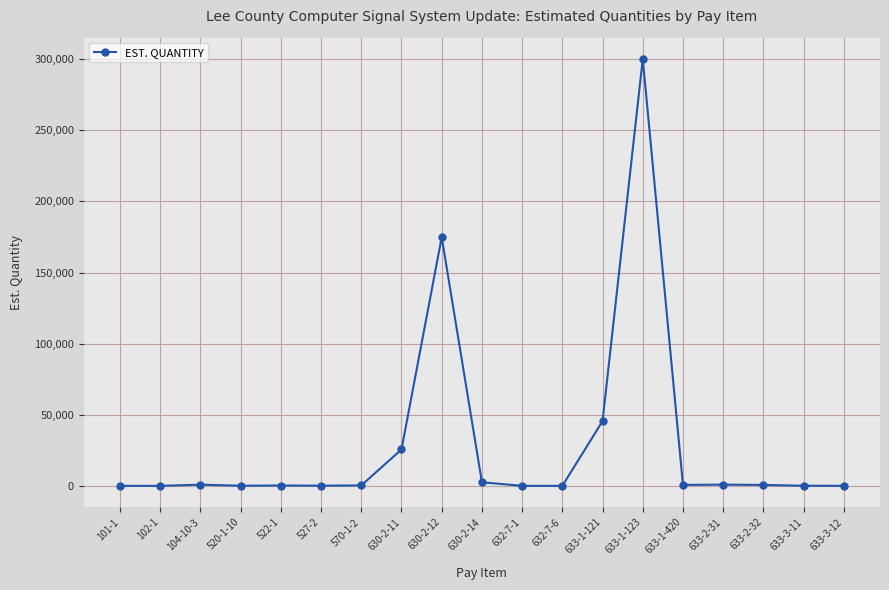

How many data points does each series have?

19